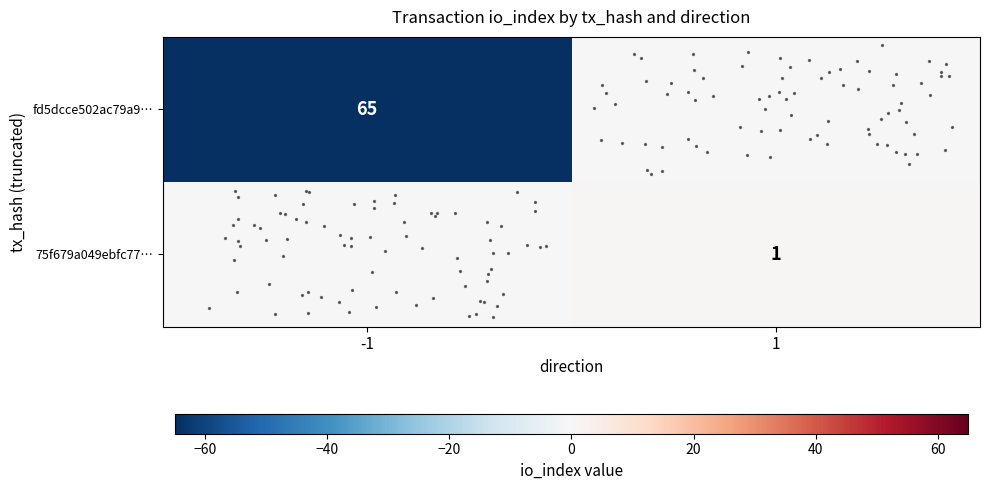

At which label does row_1 reach its minimum?

-1